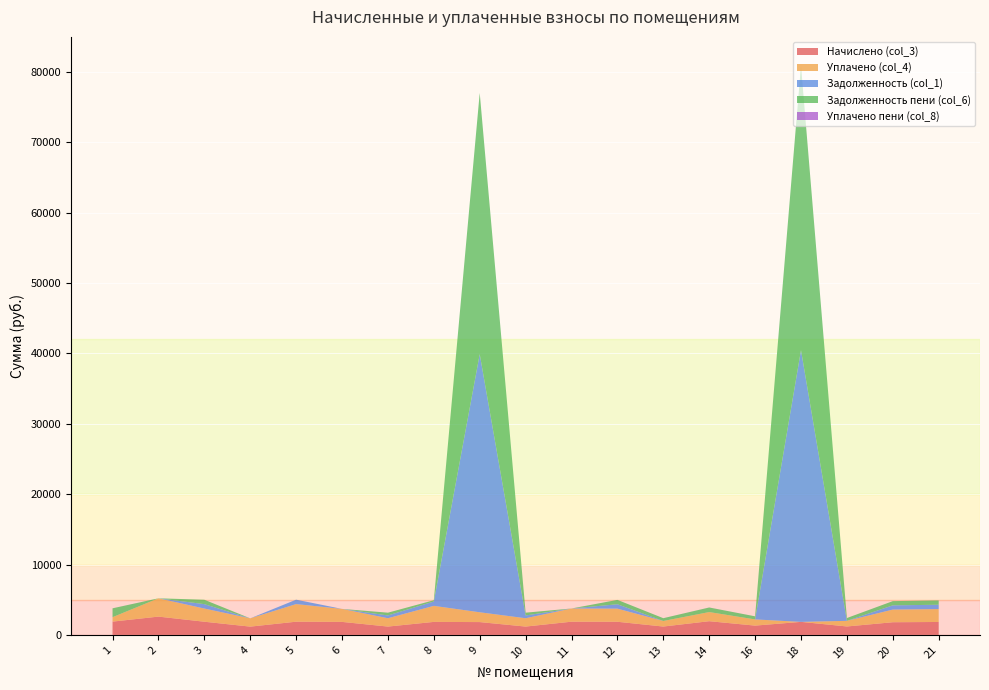

Reading left to right, list all the values displayed in this chart.

Начислено (col_3): 1887.8	2599.3	1873.0	1176.2	1876.7	1847.2	1183.5	1847.2	1821.4	1183.5	1876.7	1865.6	1187.2	1946.7	1319.9	1850.9	1198.3	1799.2	1836.1
Уплачено (col_4): 629.2	2599.3	1873.0	1176.2	2502.2	1847.2	1183.5	2279.7	1394.2	1183.5	1876.7	1865.6	791.5	1297.8	880.0	0.0	798.9	1799.2	1836.1
Задолженность (col_1): 0.0	0.0	624.3	0.0	625.6	0.0	394.5	615.7	36675.2	394.5	0.0	621.9	0.0	0.0	0.0	38604.6	0.0	599.8	612.0
Задолженность пени (col_6): 1258.5	0.0	624.3	0.0	0.0	0.0	394.5	183.3	37102.4	394.5	0.0	621.9	395.7	648.9	440.0	40455.5	399.4	599.8	612.0
Уплачено пени (col_8): 4.0	0.0	0.0	0.0	0.0	0.0	0.0	0.0	0.0	0.0	0.0	0.0	0.0	4.6	0.0	0.0	0.0	0.0	0.0